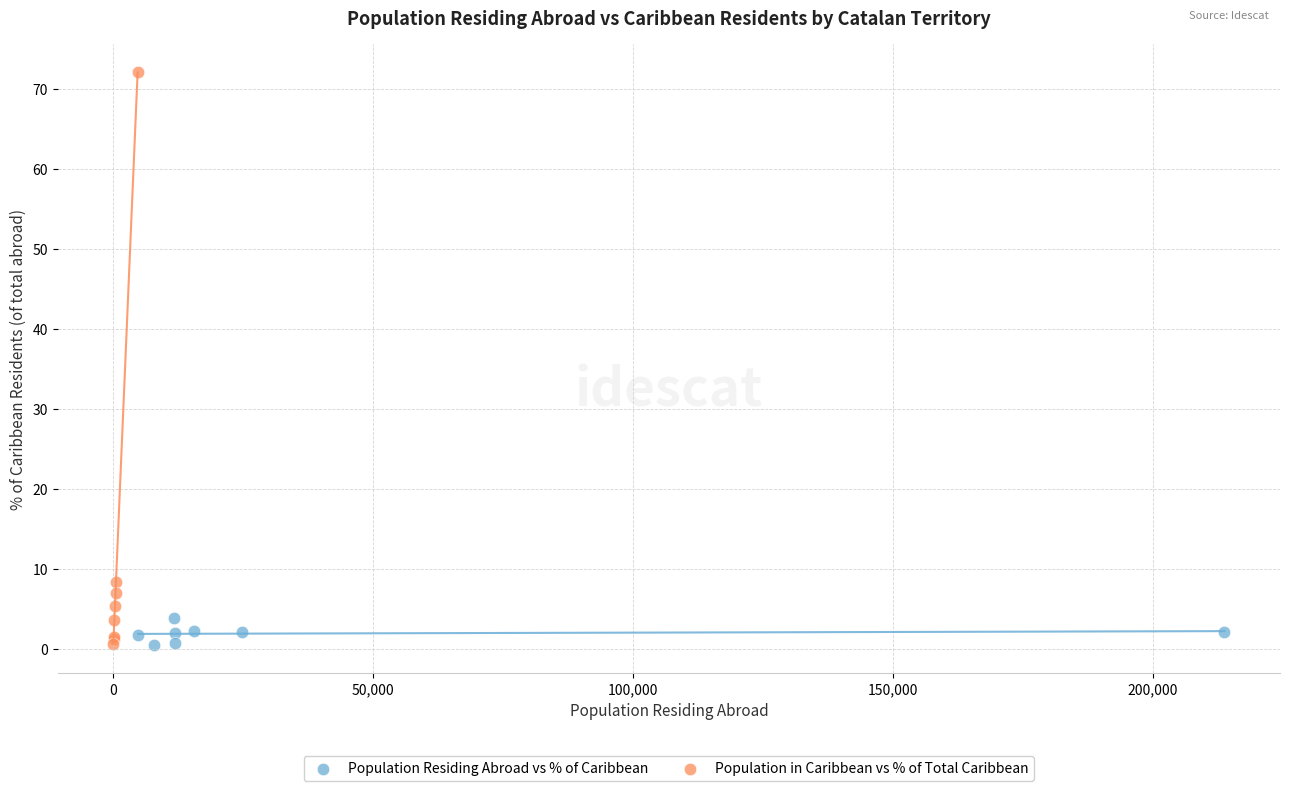

Which series contains the highest Y value?

Population in Caribbean vs % of Total Caribbean